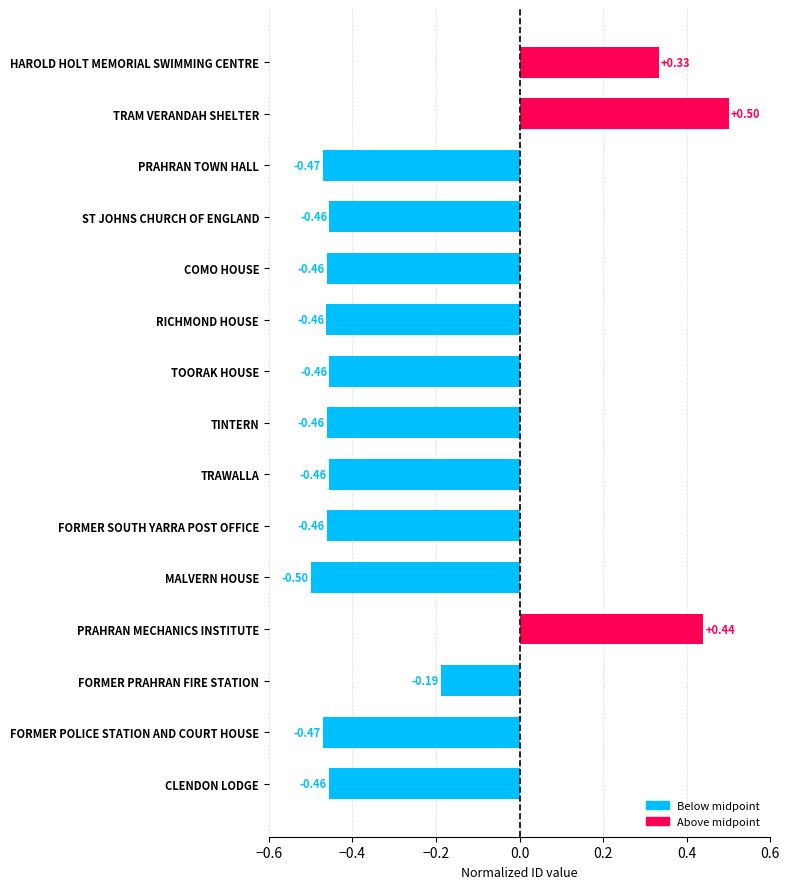

Where is the data nearest to the value 0?

FORMER PRAHRAN FIRE STATION